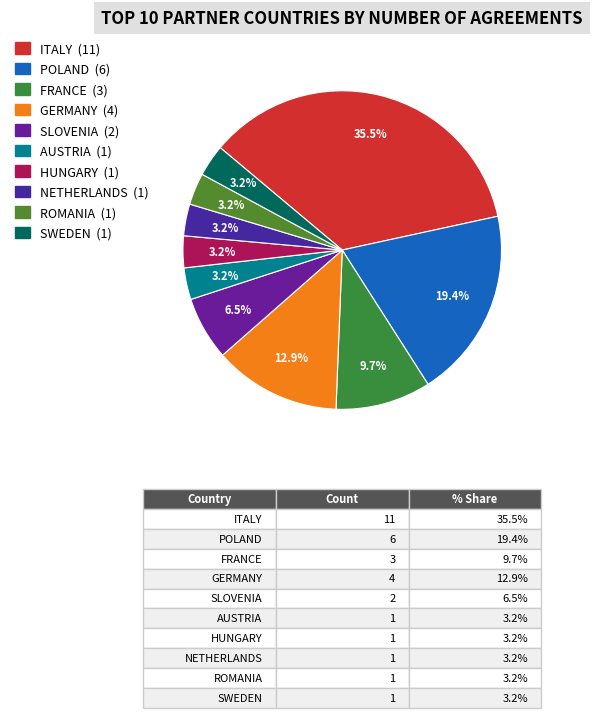

Is there any slice that represents more than half of the pie?

No